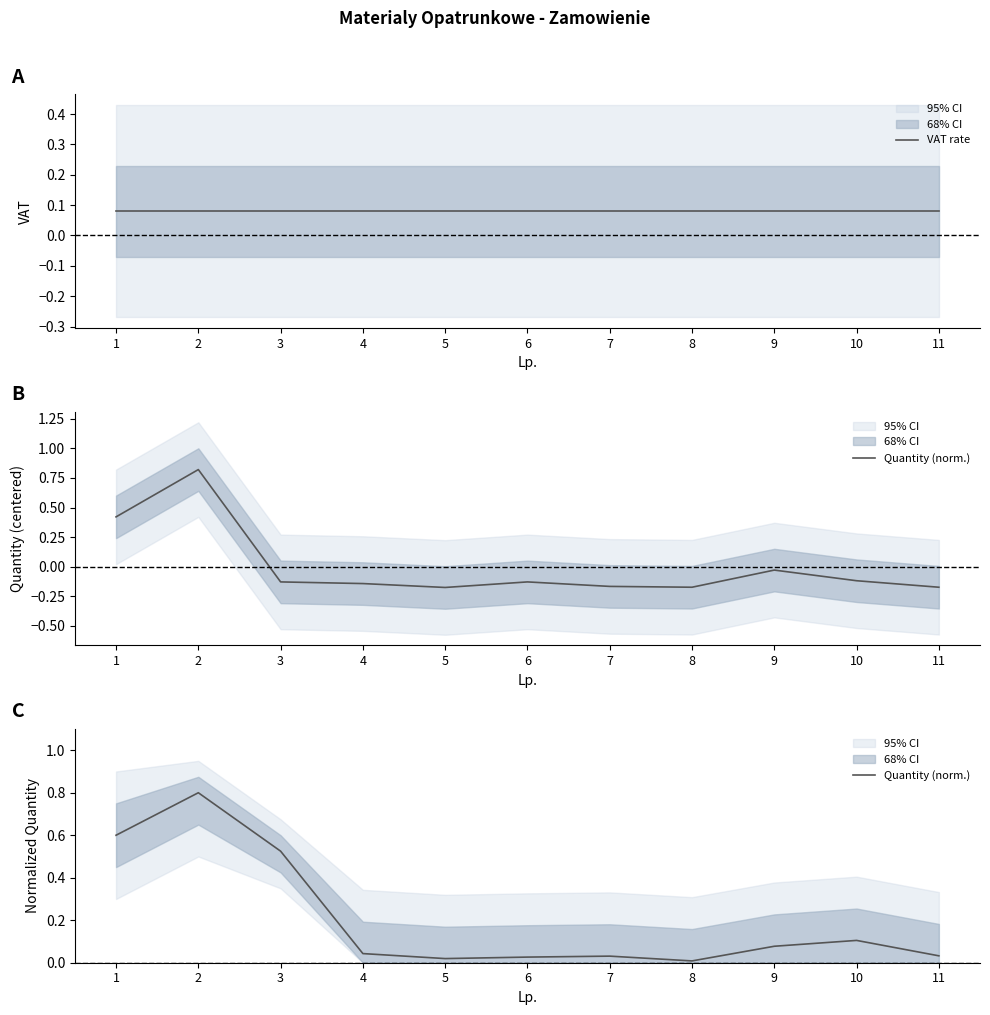

Reading right to left, list all the values displayed in this chart.

VAT rate: 11=0.1	10=0.1	9=0.1	8=0.1	7=0.1	6=0.1	5=0.1	4=0.1	3=0.1	2=0.1	1=0.1
Quantity (norm.): 11=0.0	10=0.1	9=0.1	8=0.0	7=0.0	6=0.0	5=0.0	4=0.0	3=0.5	2=0.8	1=0.6